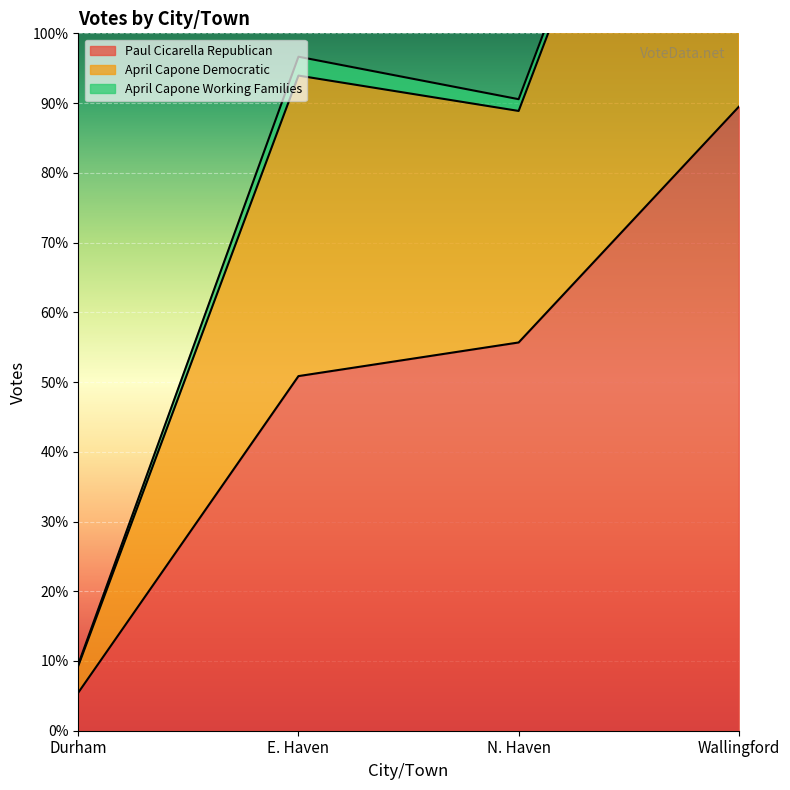

Which category has the lowest value across all series?

Durham